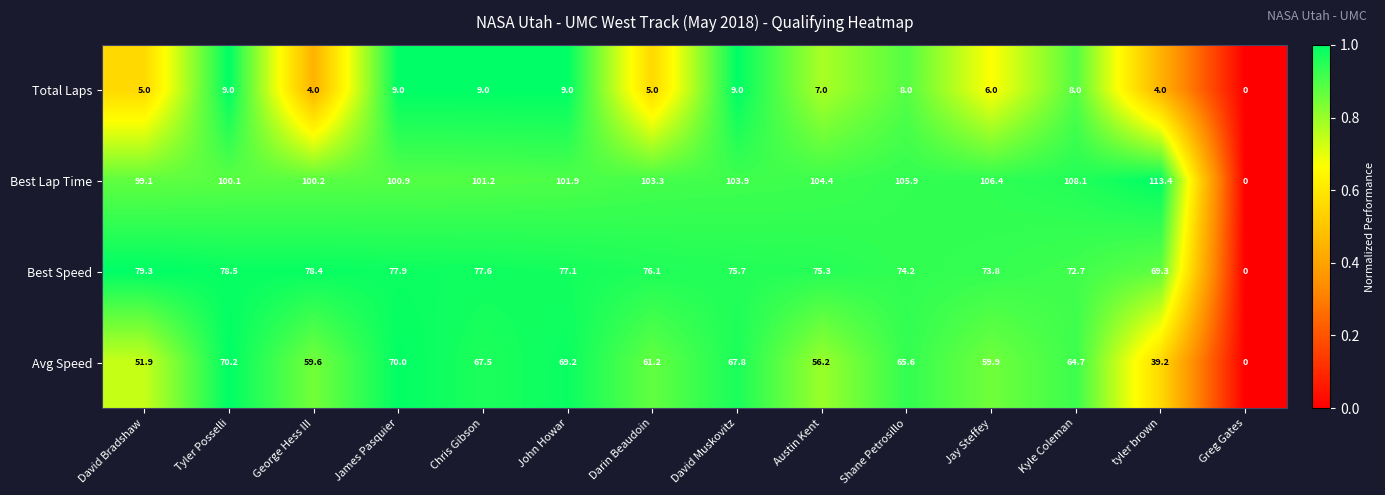

Count the number of categories in the chart.

14